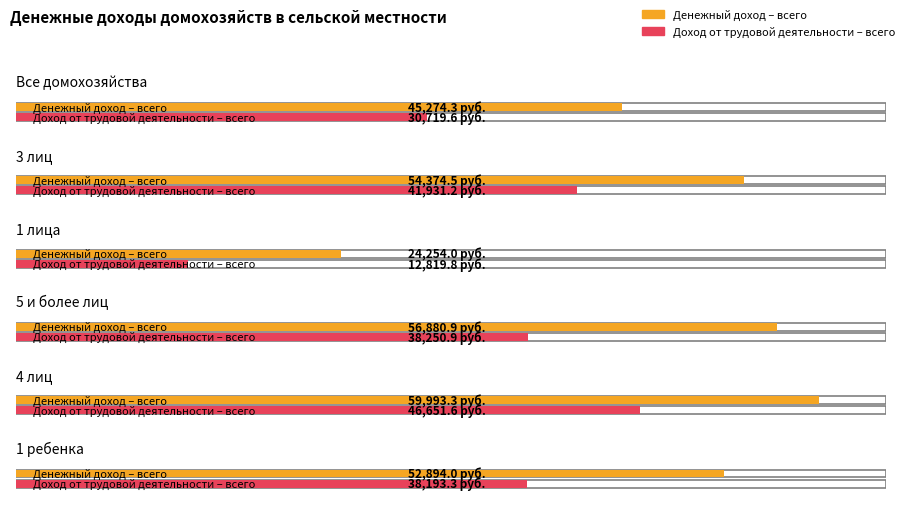

The value of Доход от трудовой деятельности – всего at 4 лиц is 46651.6. True or false?

True